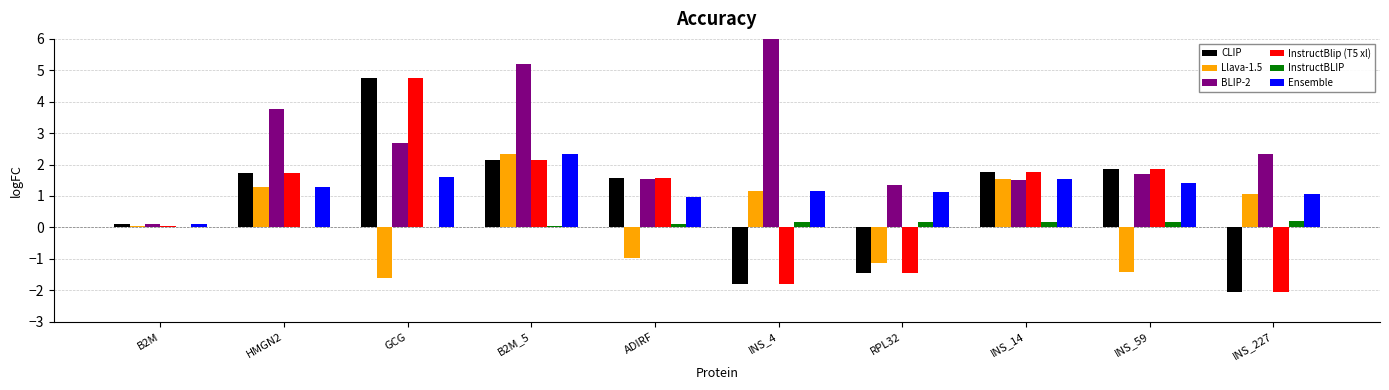

What are all the series names shown in the legend?

CLIP, Llava-1.5, BLIP-2, InstructBlip (T5 xl), InstructBLIP, Ensemble